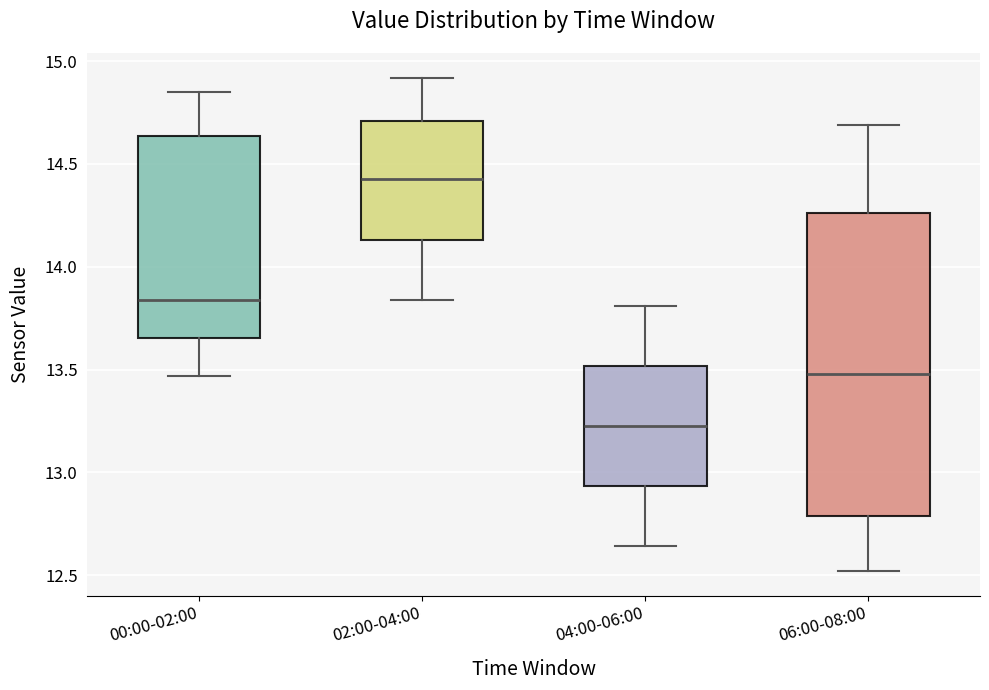

Where is the upper edge of the box for 04:00-06:00 on the y-axis? The values are not printed on the chart, so give them approximately, as read against the axis.

13.50